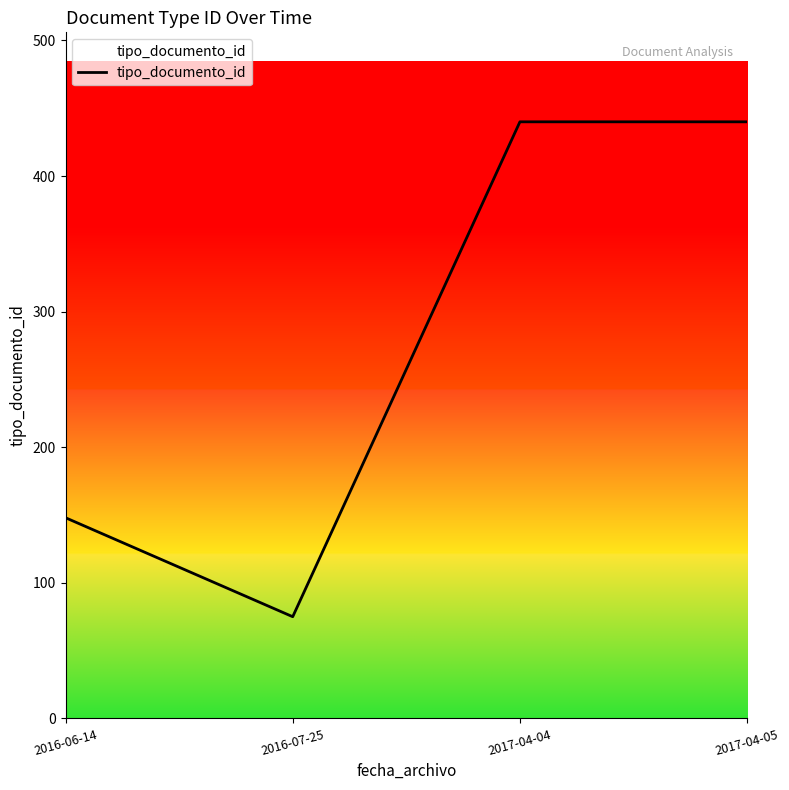

Reading left to right, list all the values displayed in this chart.

2016-06-14=148	2016-07-25=75	2017-04-04=440	2017-04-05=440